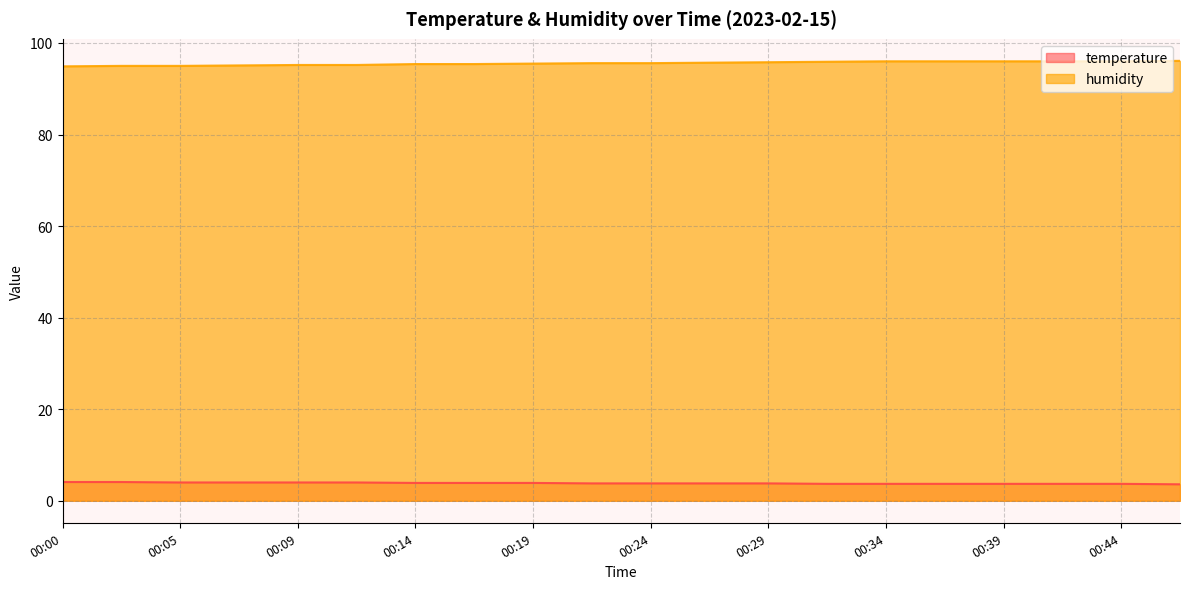

What is the total value across all series at 00:34?

99.7